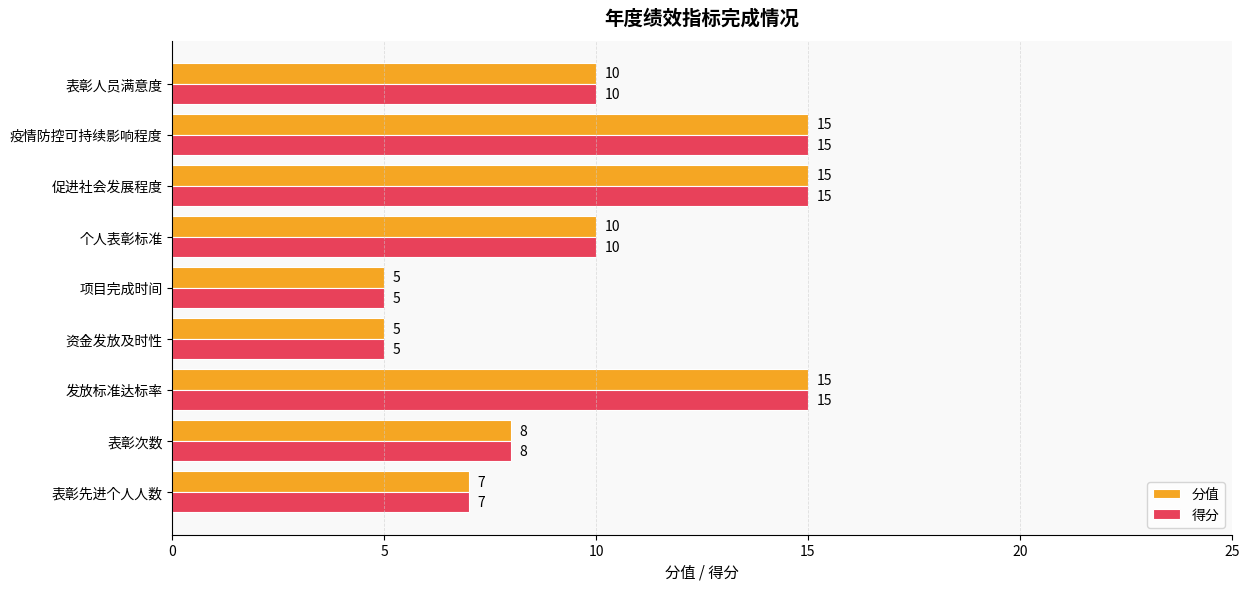

What is the smallest value displayed?

5